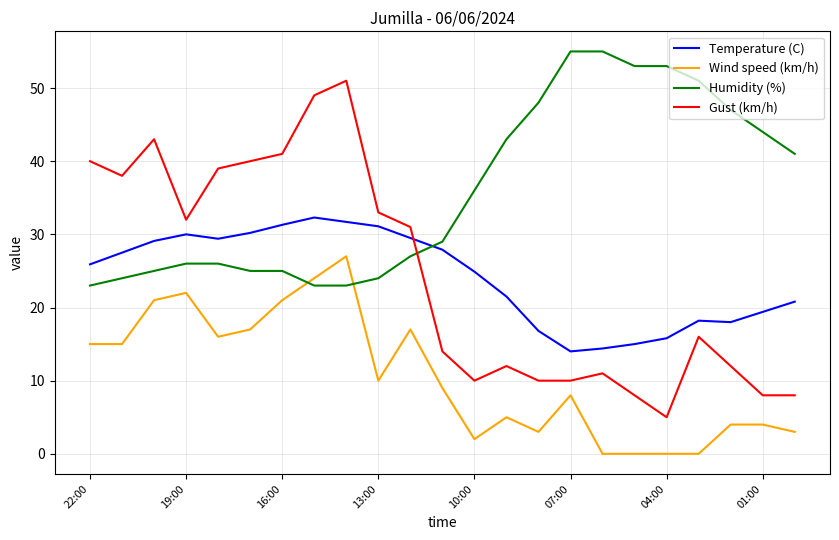

What is the maximum value shown in the chart?

55.0